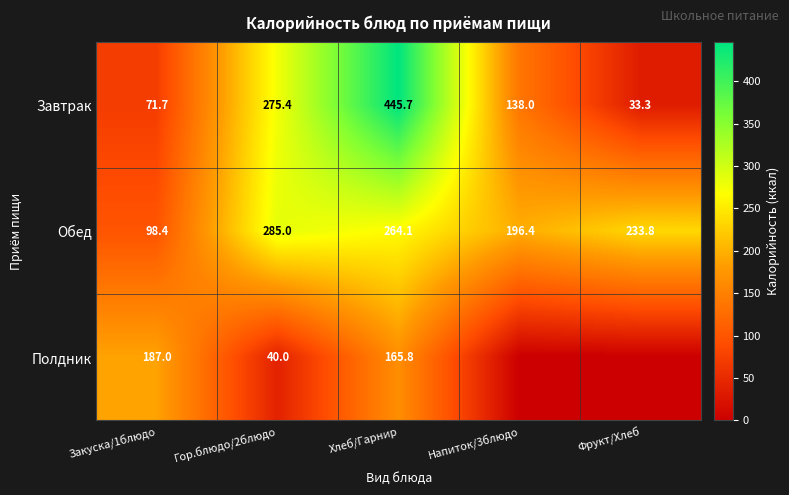

At which label does Завтрак reach its minimum?

Фрукт/Хлеб